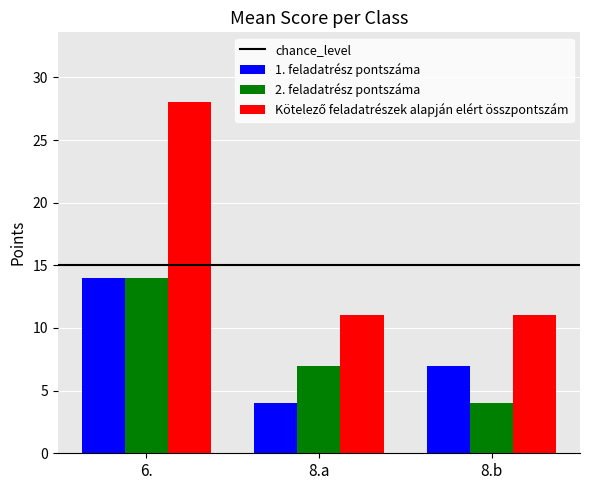

List the labels in order of 2. feladatrész pontszáma value, largest first.

6., 8.a, 8.b